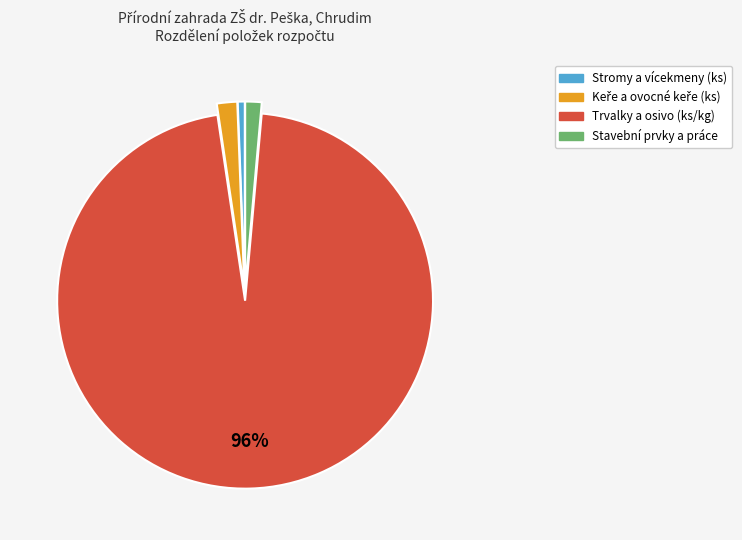

To the nearest percent, what is the average slice percentage?

25%